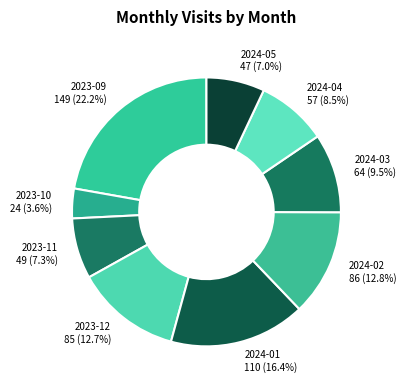

Which has a higher value, 2023-12 or 2023-09?

2023-09